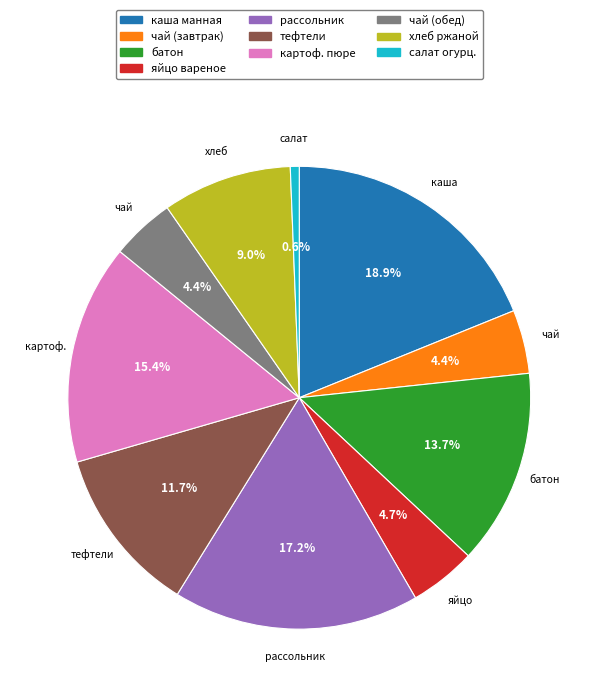

Combined, do картоф. пюре and чай (завтрак) account for over 50%?

No